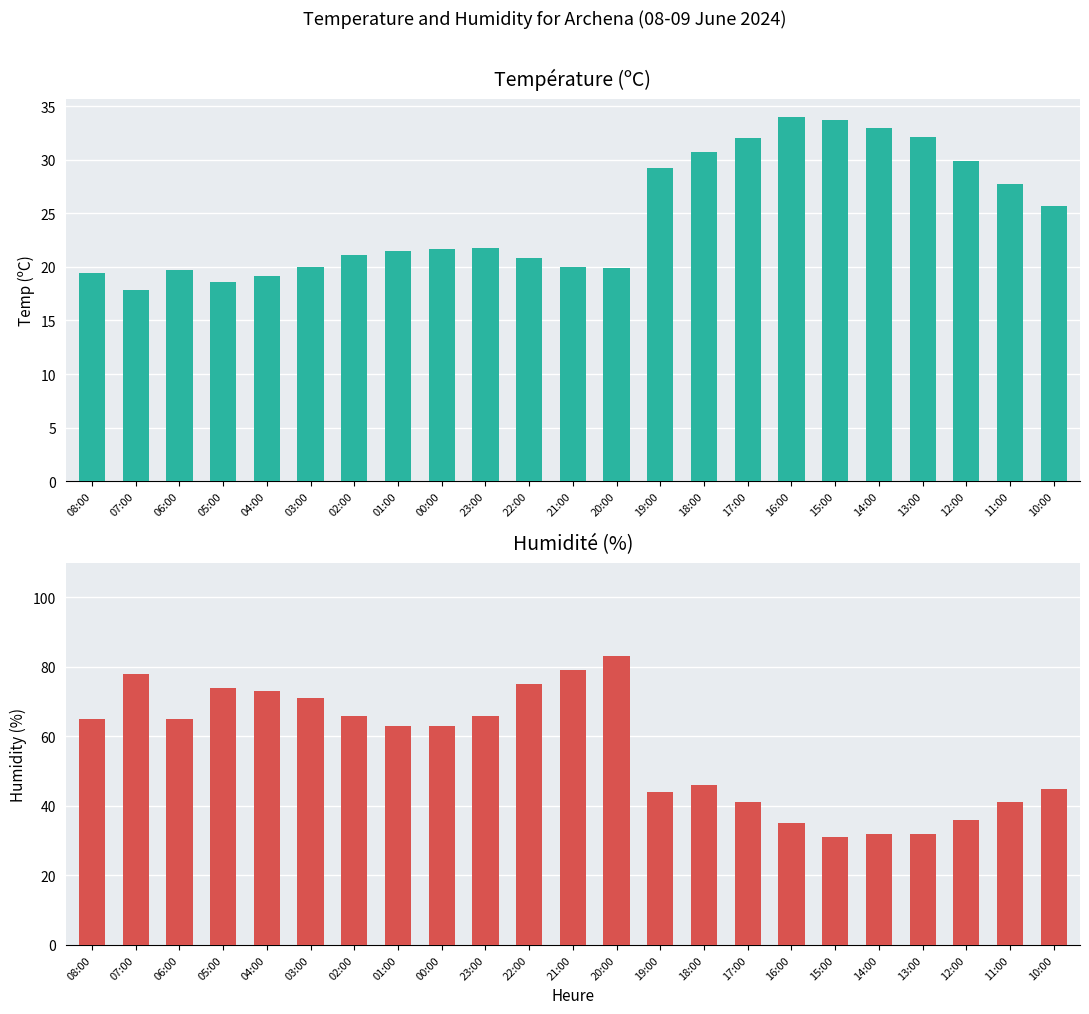

How many data points in Humidité (%) are above 63?

11